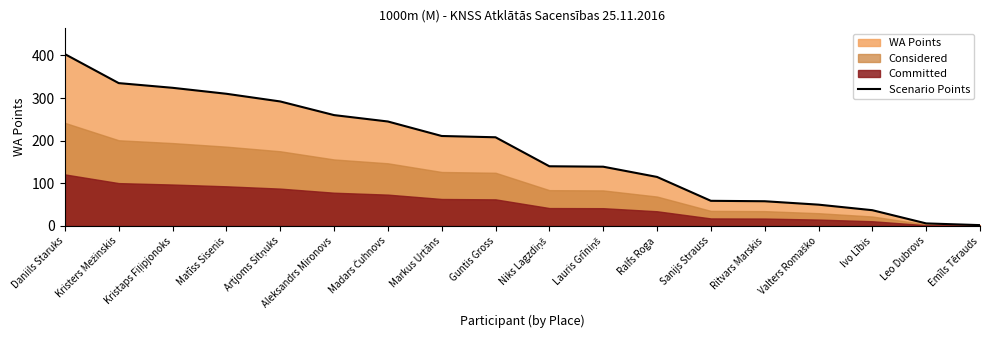

Which category has the highest value across all series?

Daniils Staruks